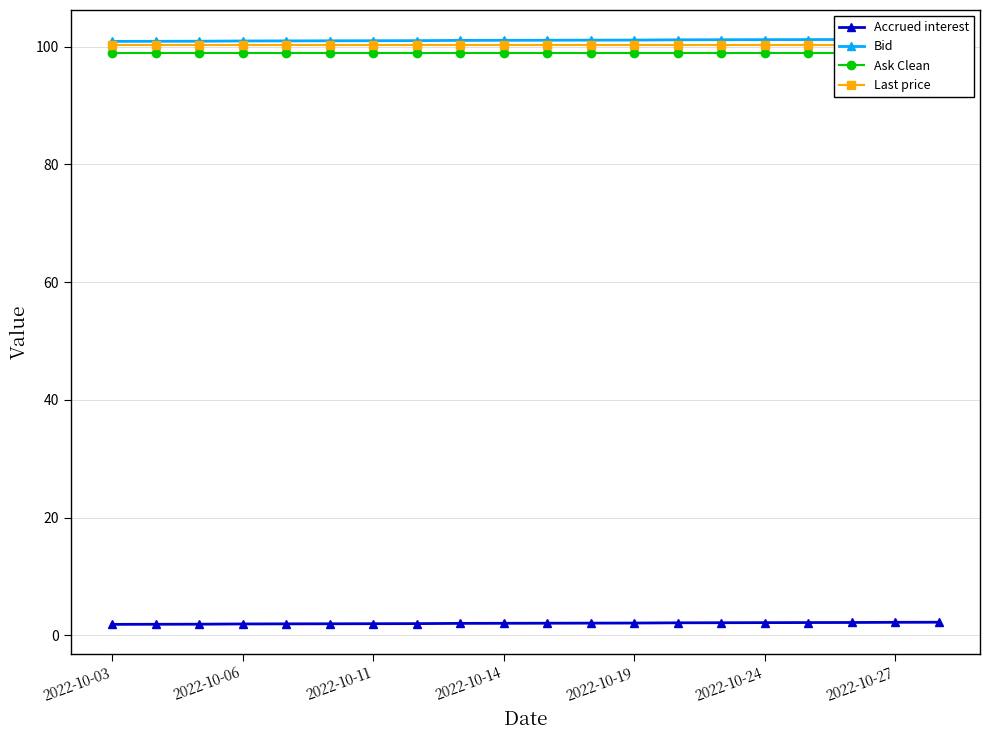

Count the number of categories in the chart.

20